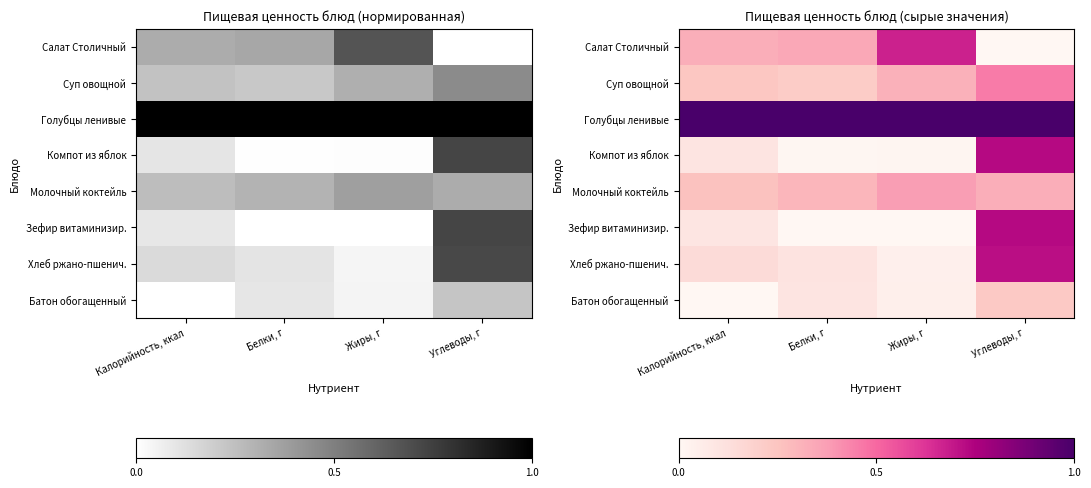

Is the value of Голубцы ленивые at Калорийность, ккал greater than the value of Суп овощной at Белки, г?

Yes